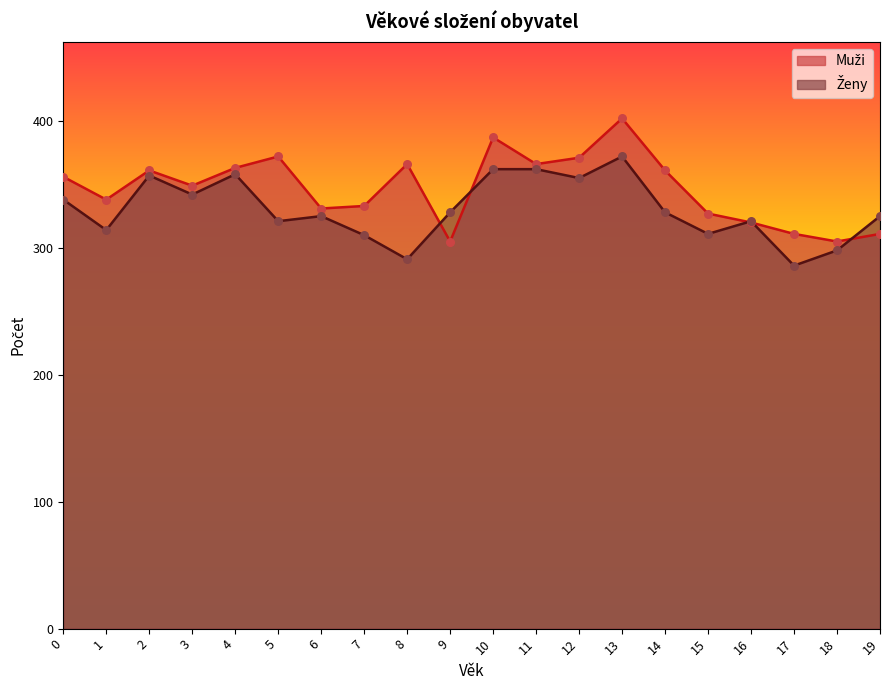

Which series has the largest Y range (max minus min)?

Muži